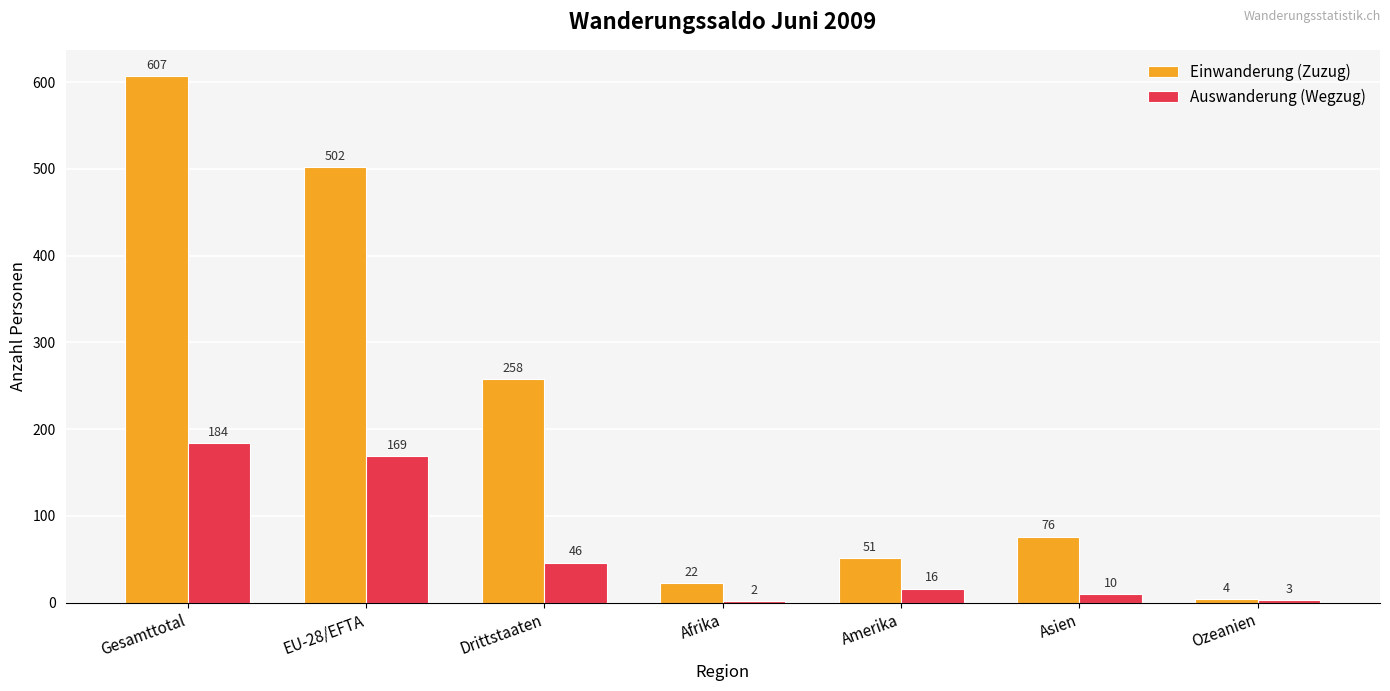

What is the difference between the highest and lowest values at Asien?

66